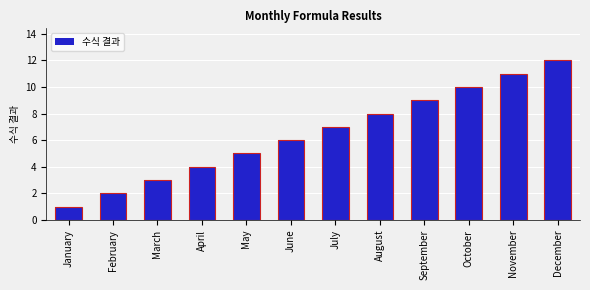

Approximately how many times larger is the value at April compared to June?

0.7